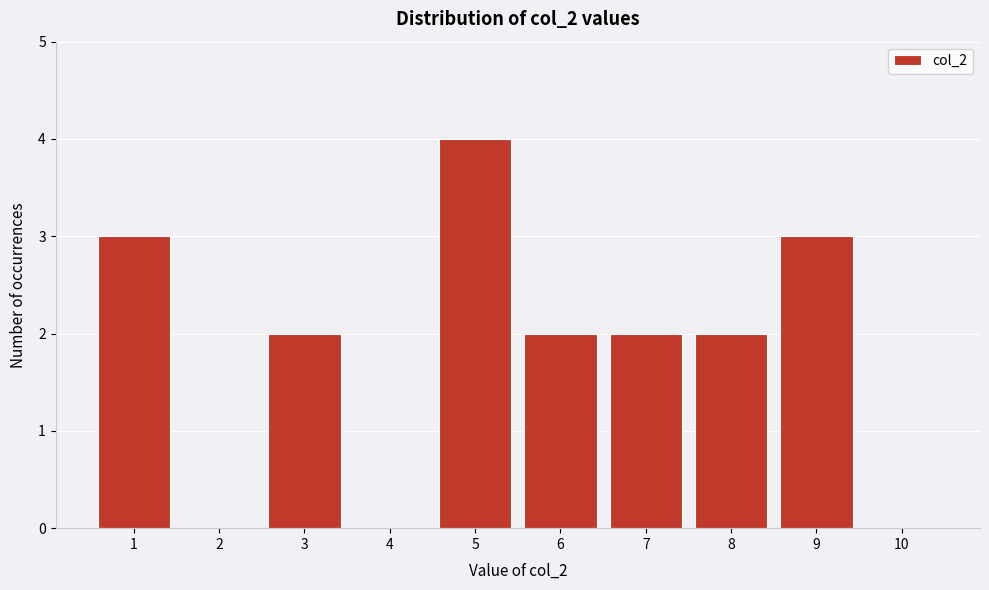

Reading left to right, transcribe this chart: for each bar, give the range it covers on the x-axis and its height. The values are not printed on the chart, so give them approximately, as read against the axis.

0.5 to 1.5: 3
1.5 to 2.5: 0
2.5 to 3.5: 2
3.5 to 4.5: 0
4.5 to 5.5: 4
5.5 to 6.5: 2
6.5 to 7.5: 2
7.5 to 8.5: 2
8.5 to 9.5: 3
9.5 to 10.5: 0